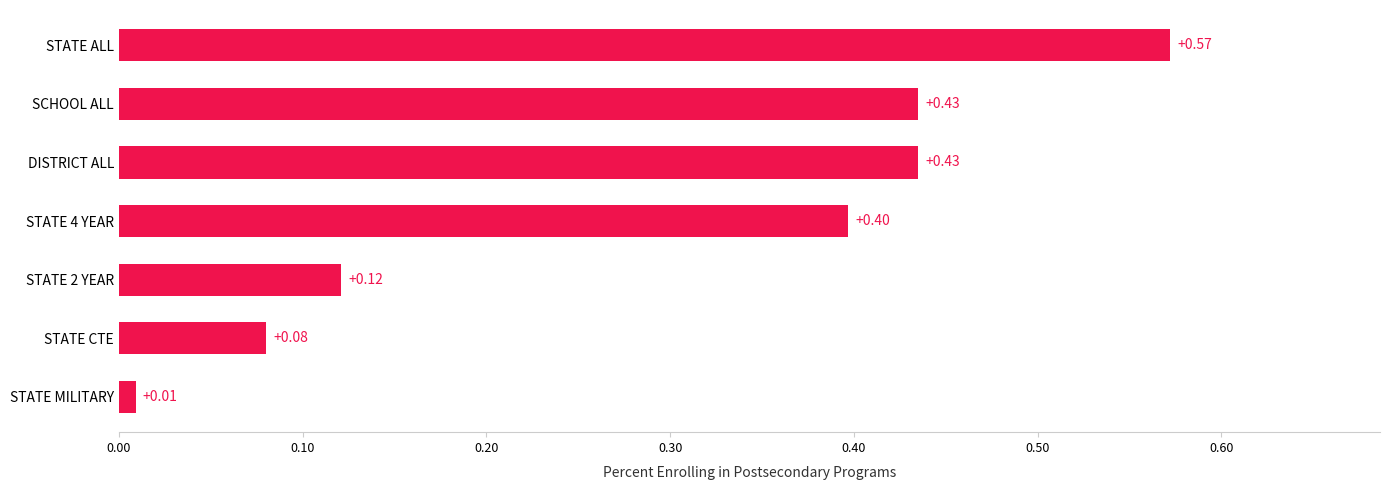

Which category has the highest value across all series?

STATE ALL